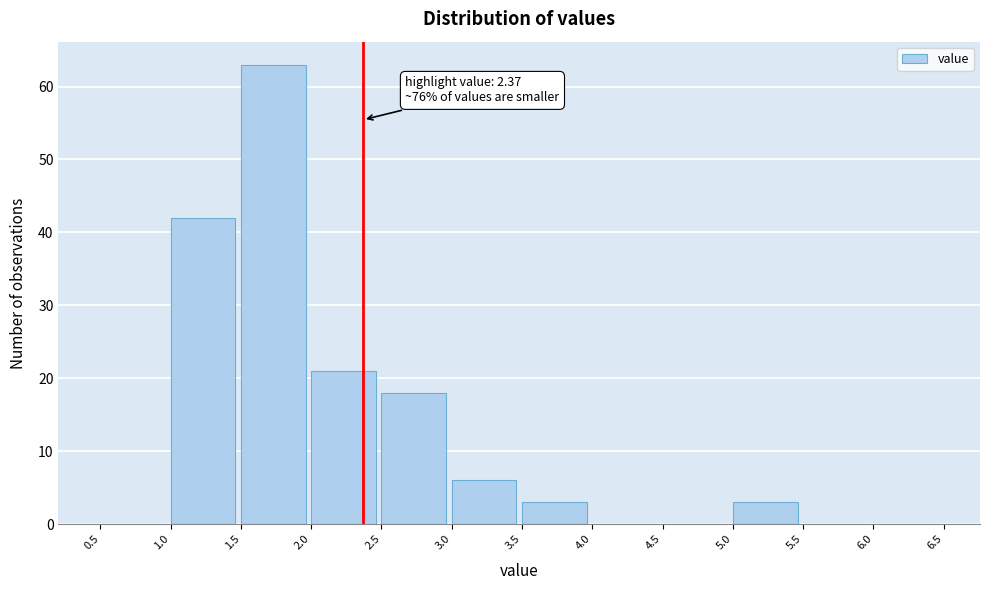

Over which range of the x-axis is the bar tallest?

1.5 to 2.0